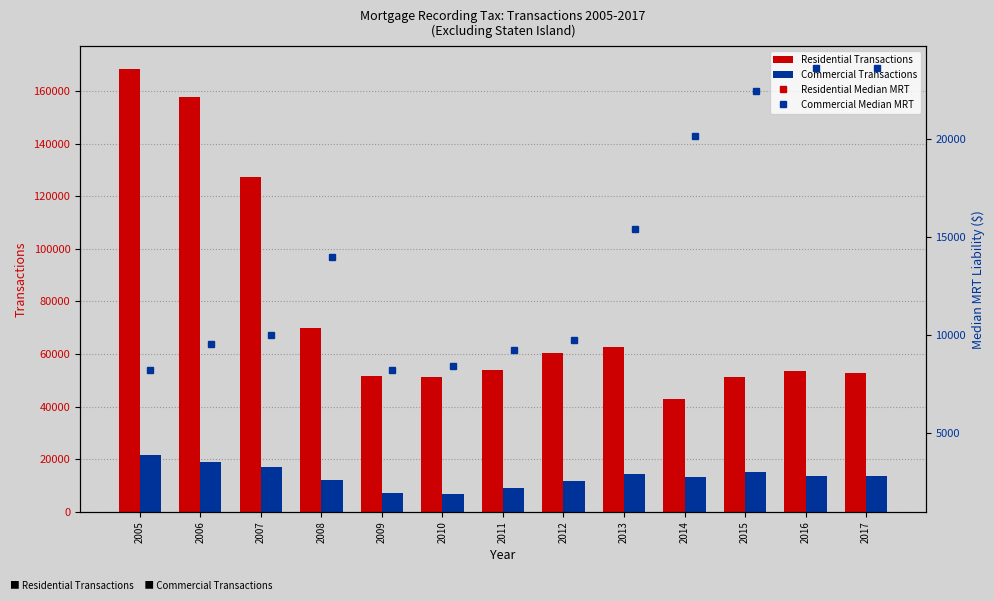

Where is Residential Transactions nearest to the value 105704?

2007